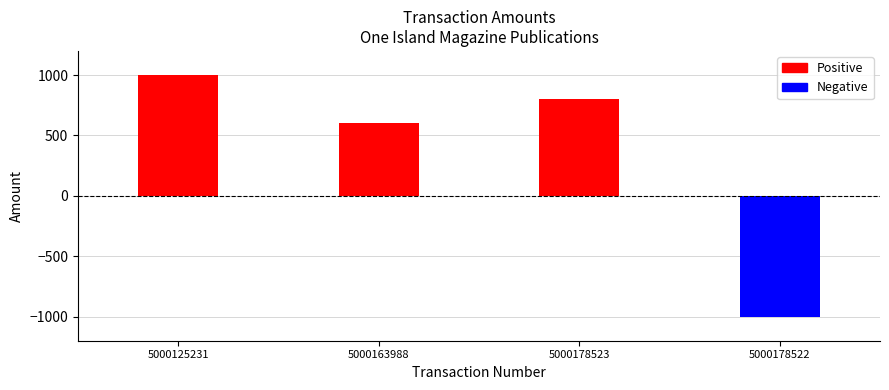

Which has a higher value, 5000163988 or 5000178522?

5000163988